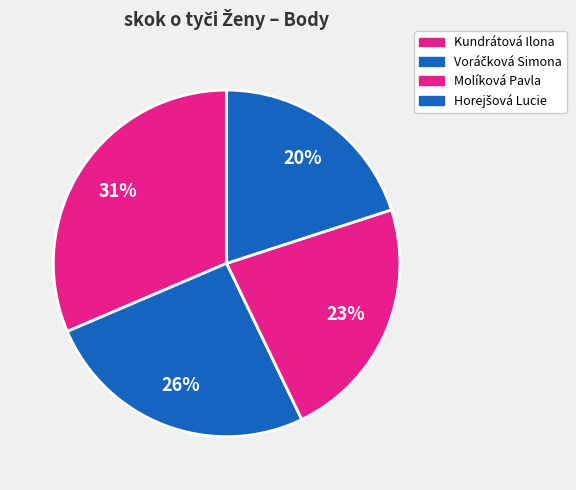

Does Kundrátová Ilona account for over 50% of the chart?

No